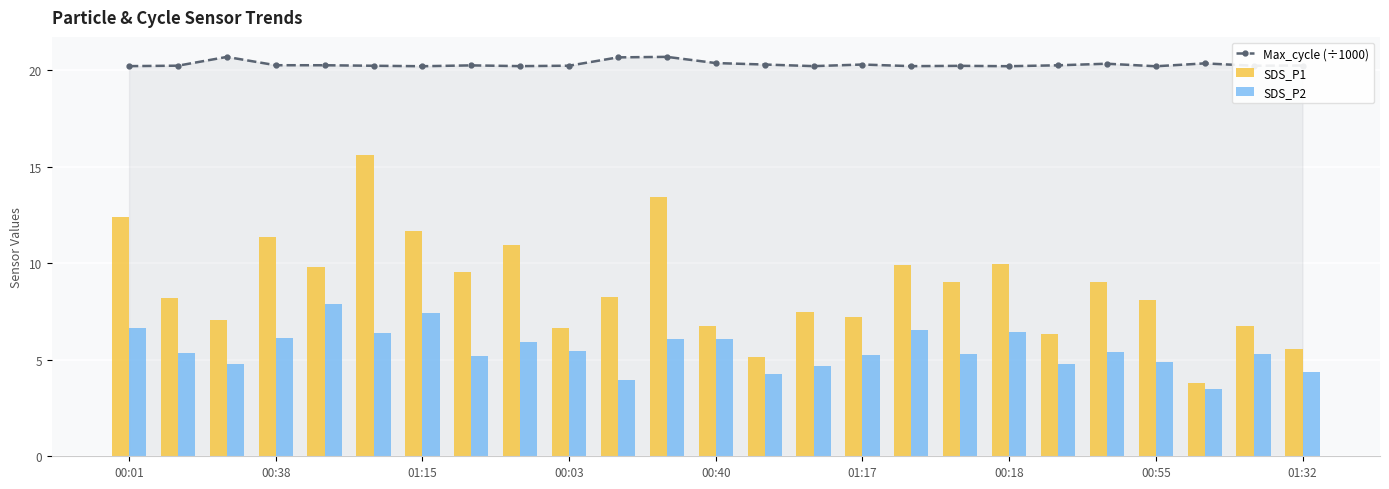

Which series has the largest range (max minus min)?

SDS_P1